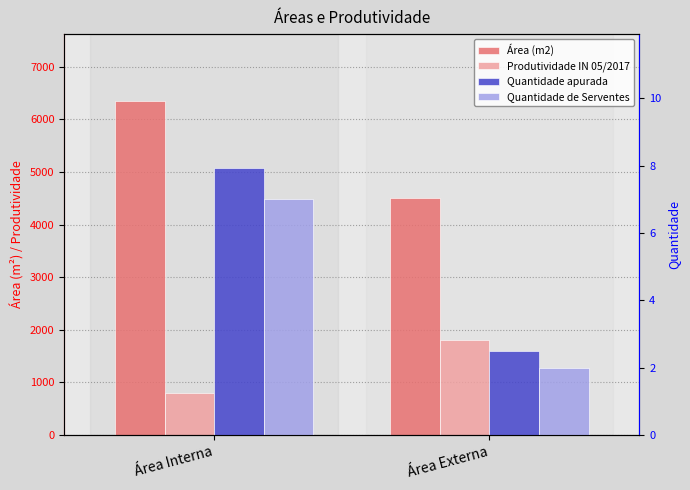

Is it true that Área (m2) equals 4500.0 at Área Externa?

True